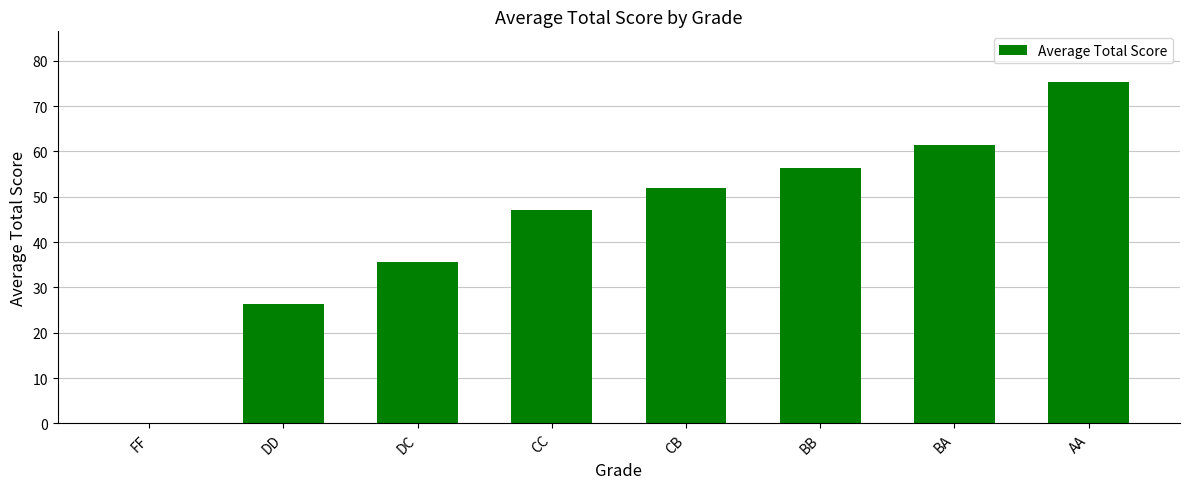

Count the number of data series in this chart.

1